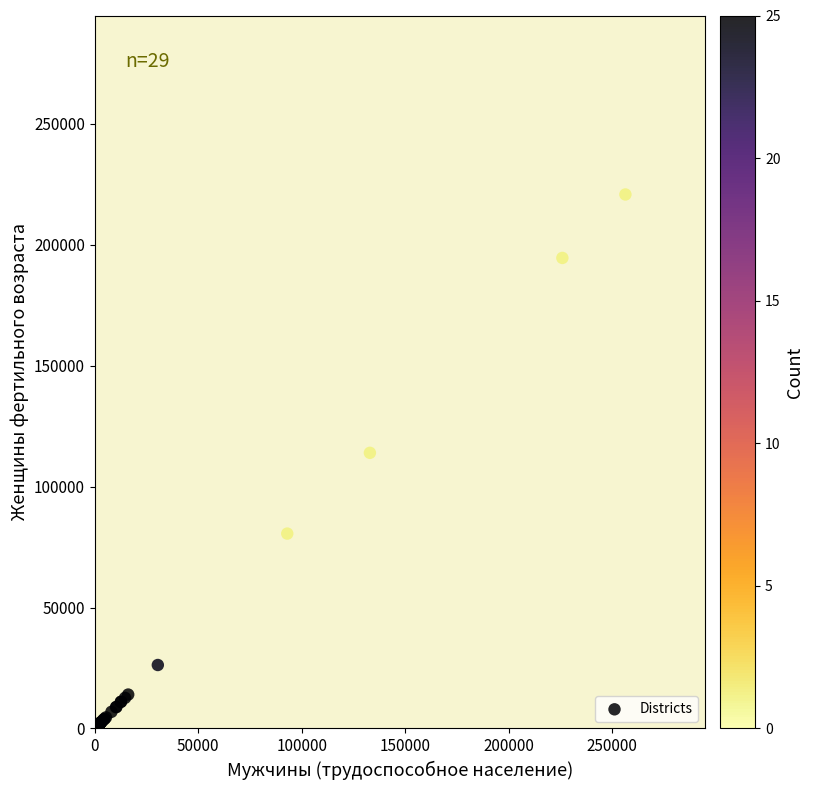

What Y value in the scatter plot is closest to 111041?

113999